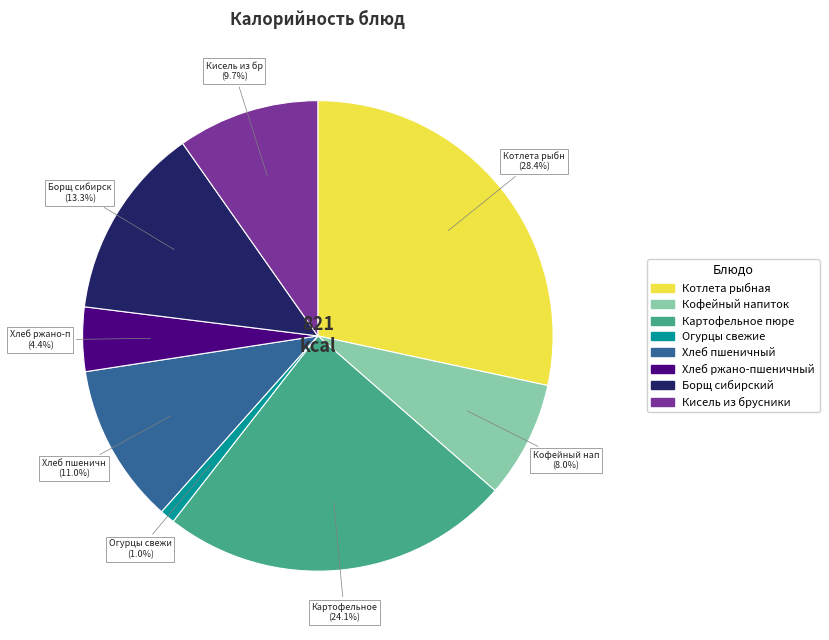

Does any single category account for the majority?

No